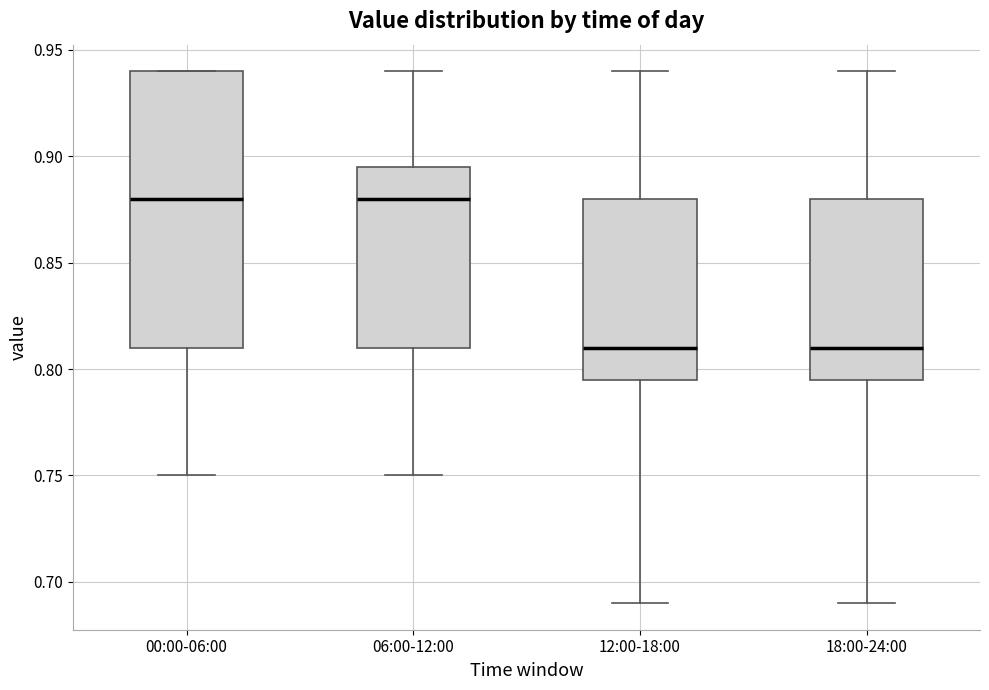

Where is the upper edge of the box for 06:00-12:00 on the y-axis? The values are not printed on the chart, so give them approximately, as read against the axis.

0.895